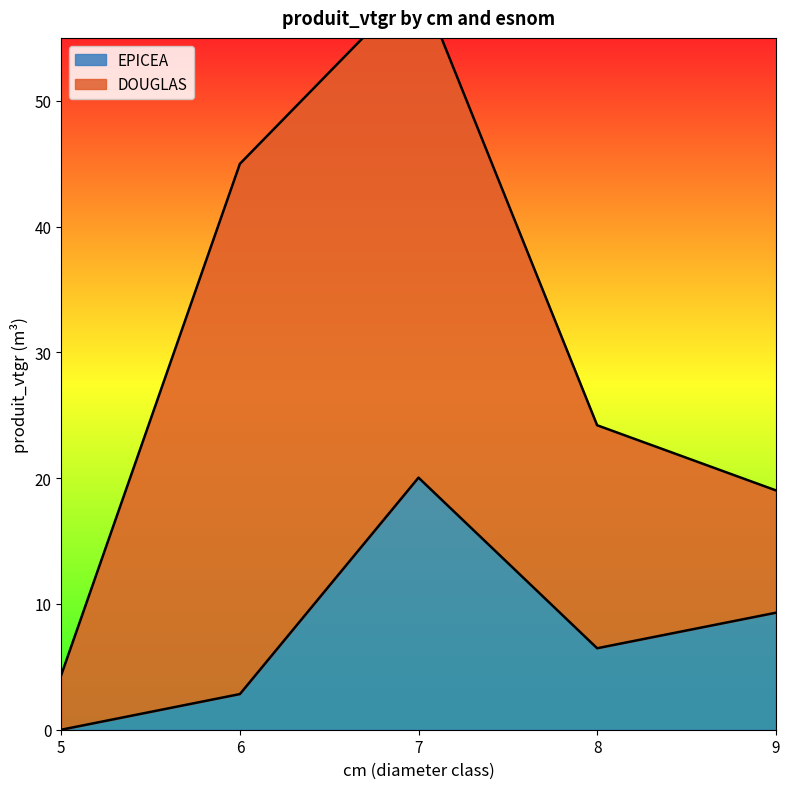

List the labels in order of value, largest first.

7, 9, 8, 6, 5